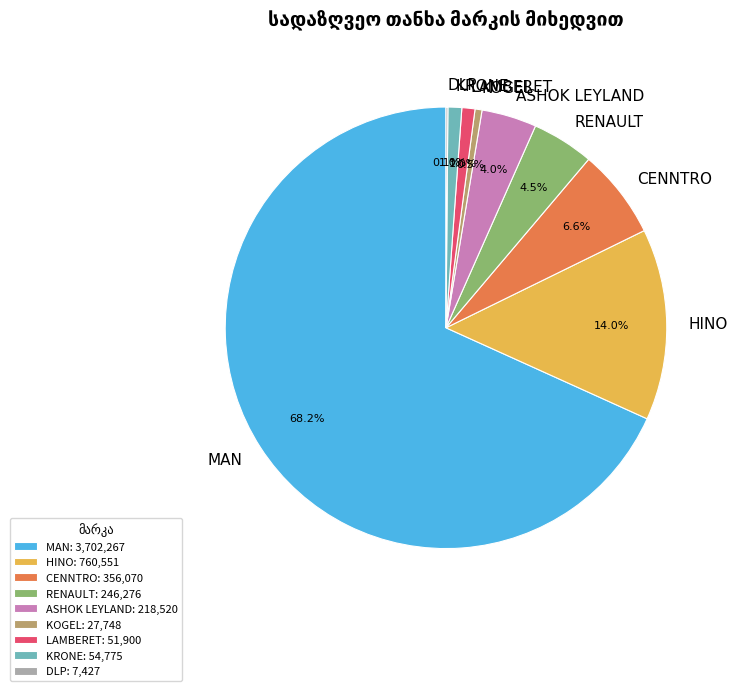

Which slice represents more than half of the pie?

MAN